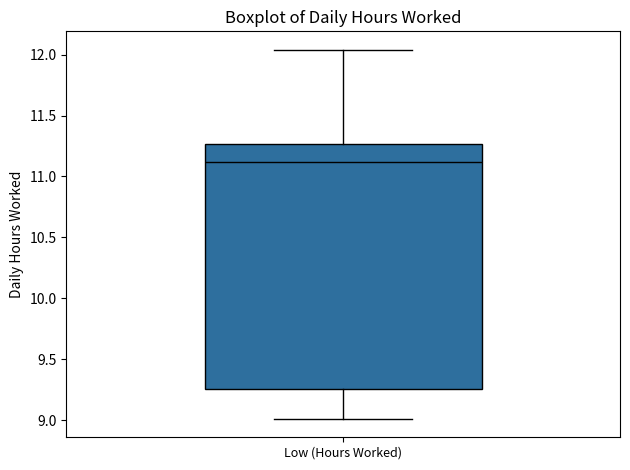

Transcribe this box plot: give where the median line is, the range the box spans, and where the two whiskers end, as read against the y-axis. The values are not printed on the chart, so give them approximately, as read against the axis.

median 11.10, box 9.25 to 11.25, whiskers 9.00 to 12.05